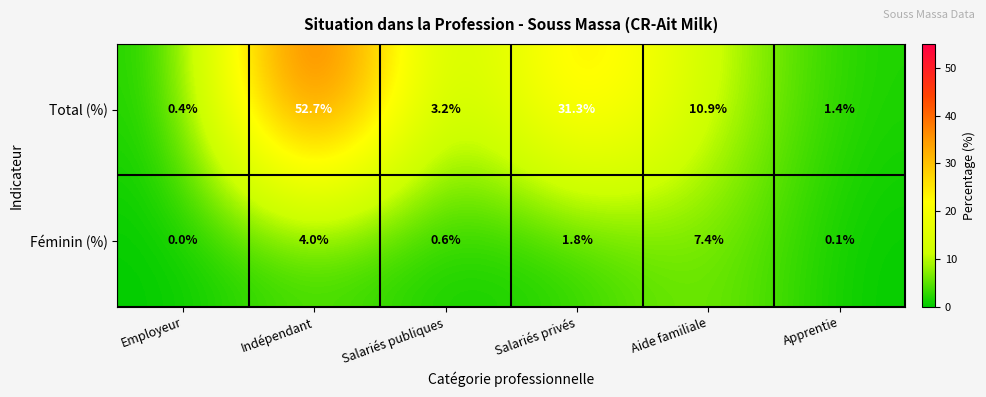

Reading left to right, list all the values displayed in this chart.

Total (%): Employeur=0.4	Indépendant=52.7	Salariés publiques=3.2	Salariés privés=31.3	Aide familiale=10.9	Apprentie=1.4
Féminin (%): Employeur=0.0	Indépendant=4.0	Salariés publiques=0.6	Salariés privés=1.8	Aide familiale=7.4	Apprentie=0.1